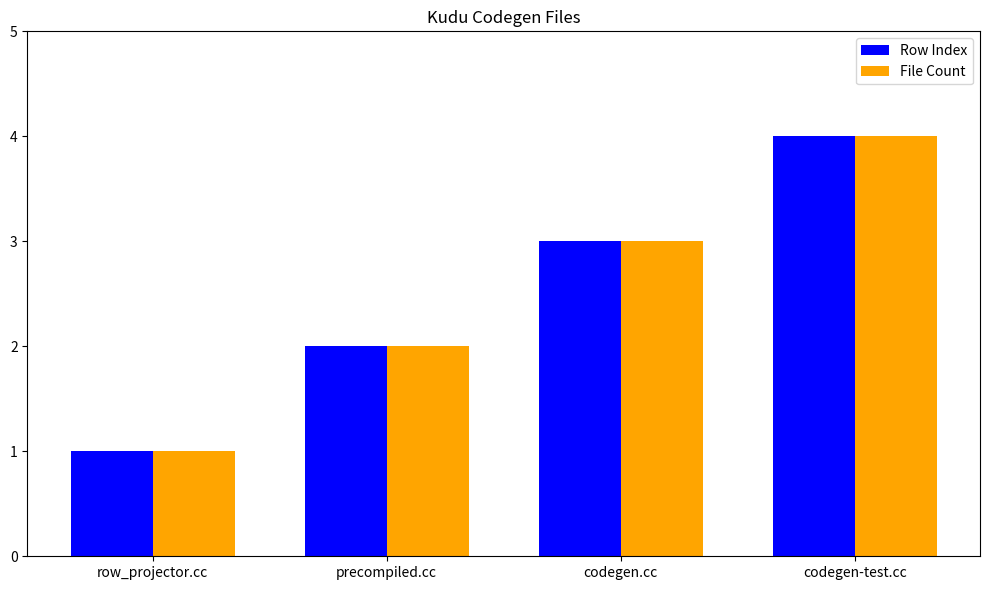

At which category is the sum across all series the highest?

codegen-test.cc